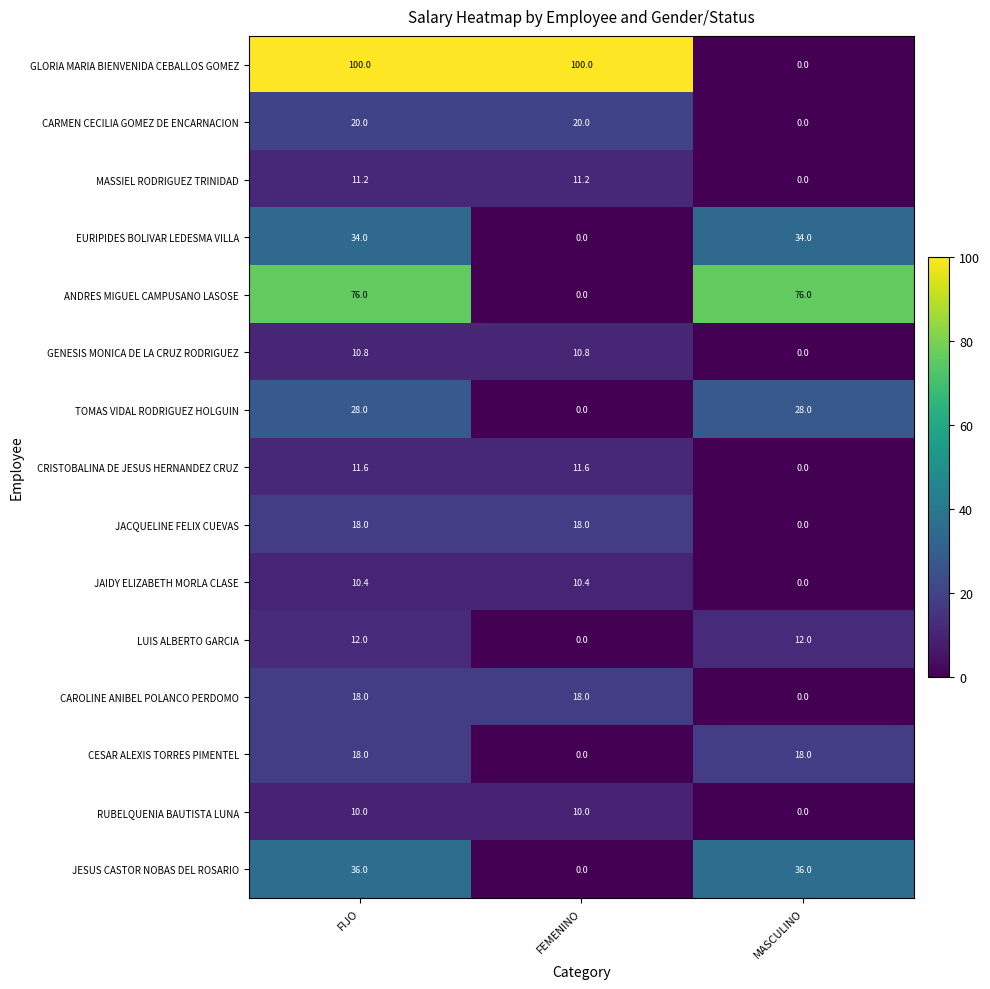

Count the number of categories in the chart.

3